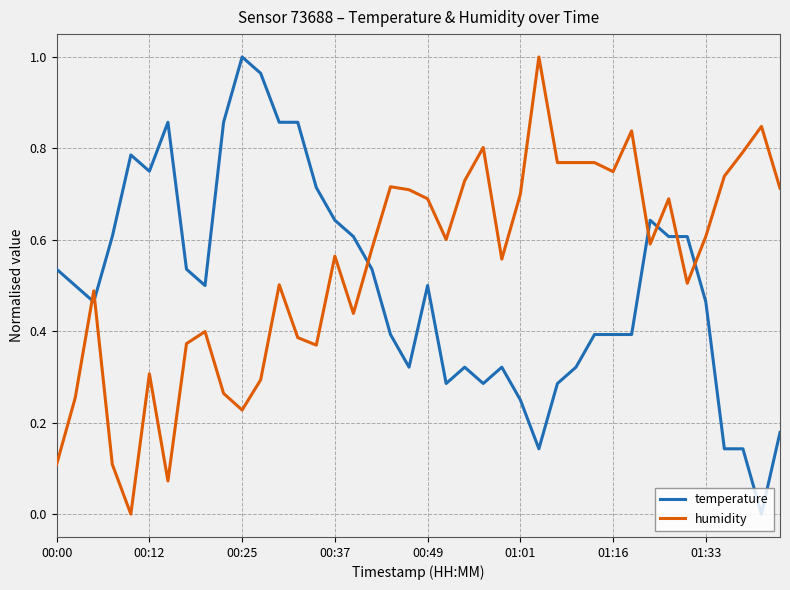

How many times do humidity and temperature cross each other?

7